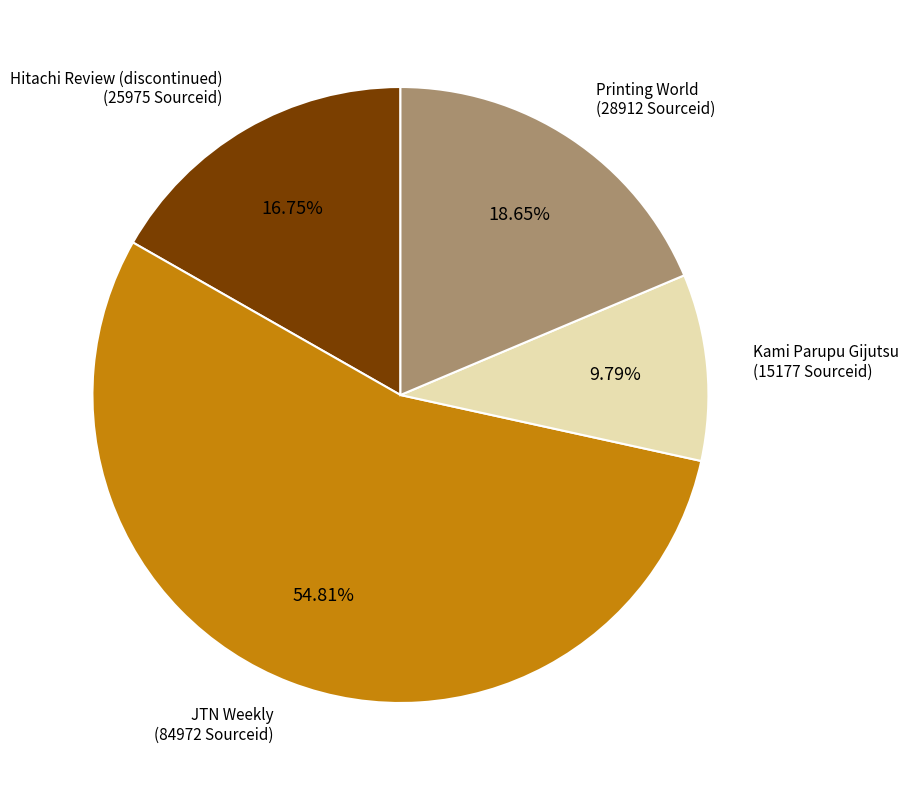

To the nearest percent, what portion does Printing World represent?

19%